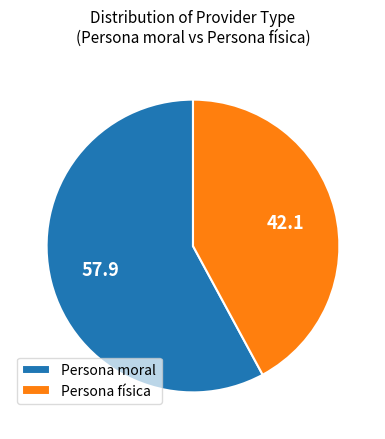

Do Persona física and Persona moral together represent more than half of the pie?

Yes